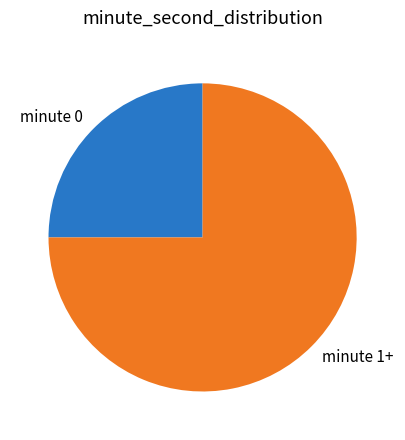

The minute 0 slice represents 25% of the pie. True or false?

True